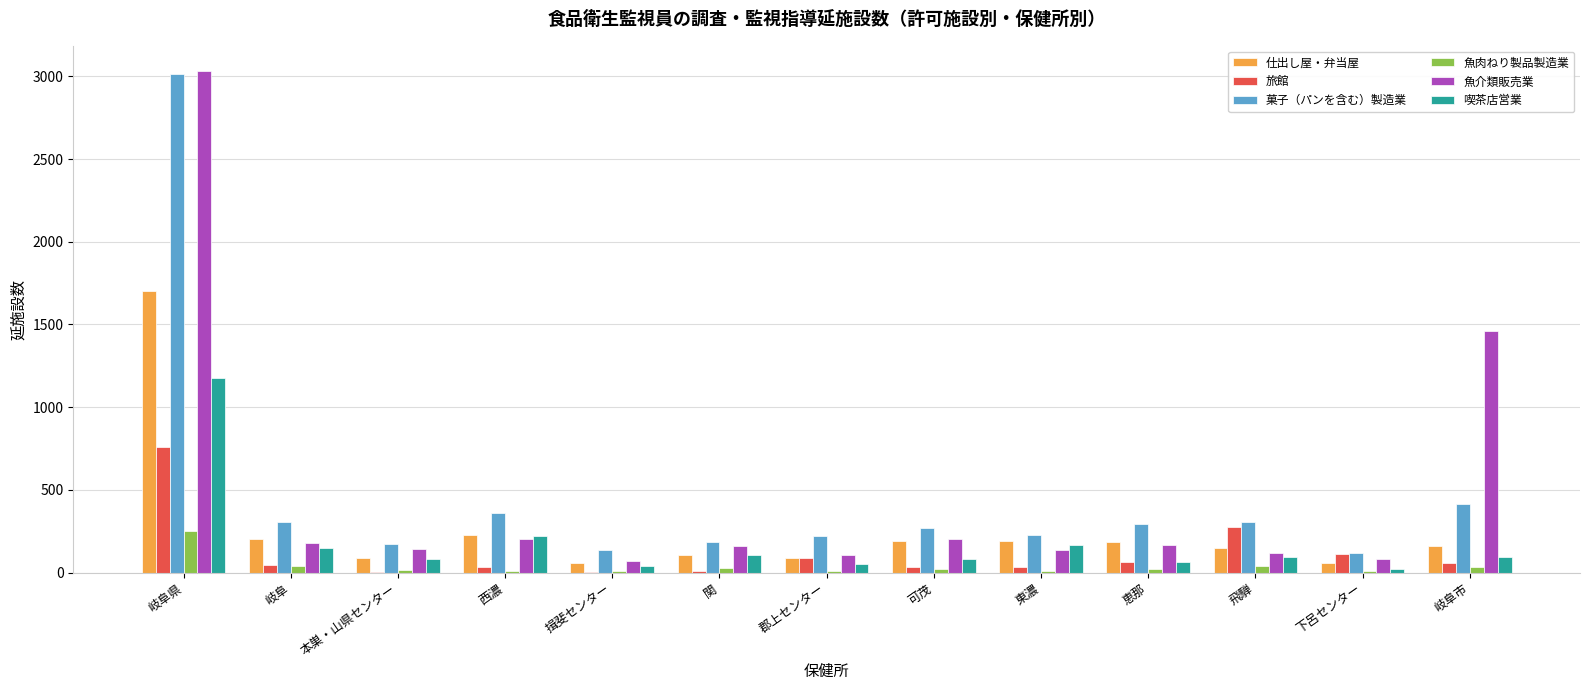

The value of 喫茶店営業 at 東濃 is 167. True or false?

True